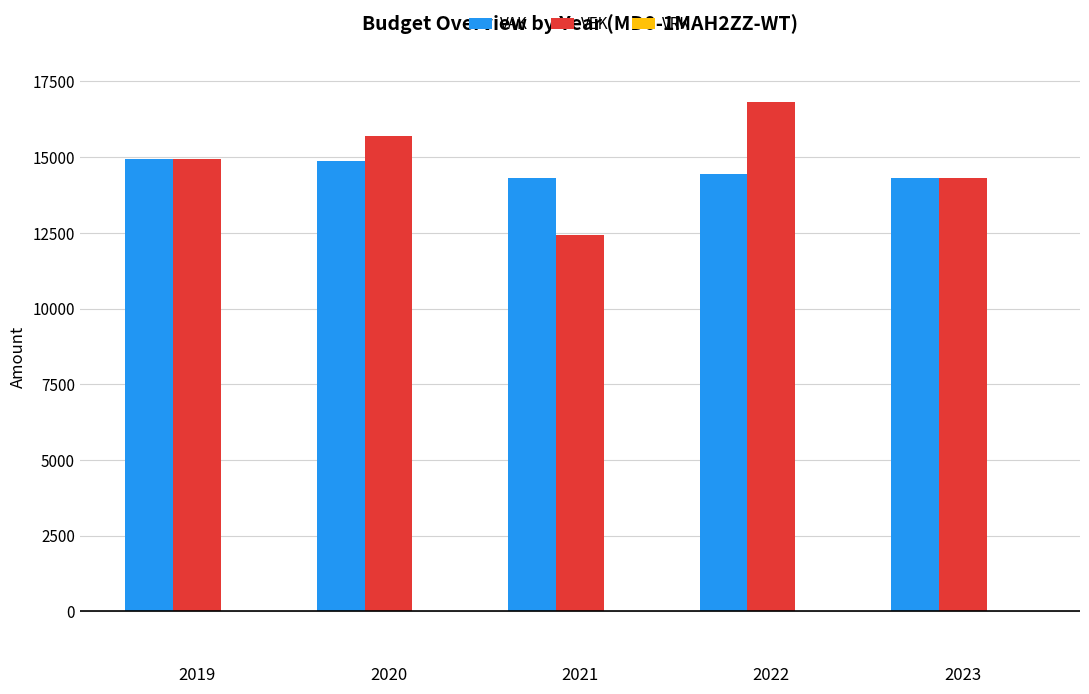

What value does the VAK series have at 2022?

14440